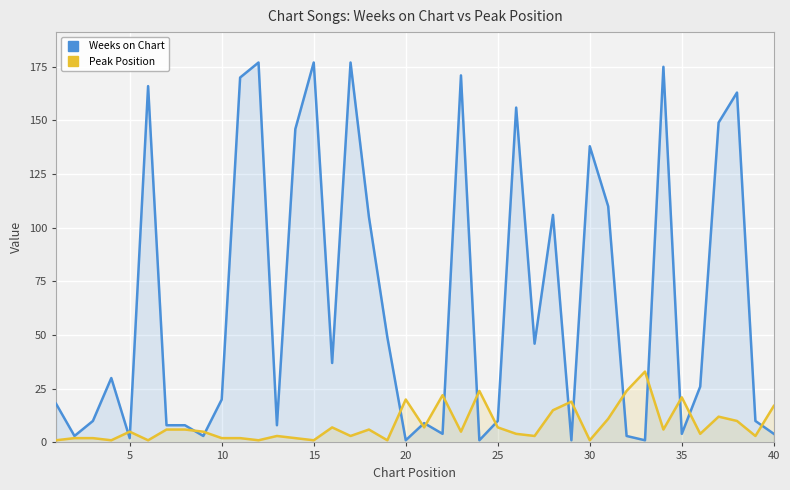

What is the difference between the maximum and minimum values in the Weeks on Chart series?

176